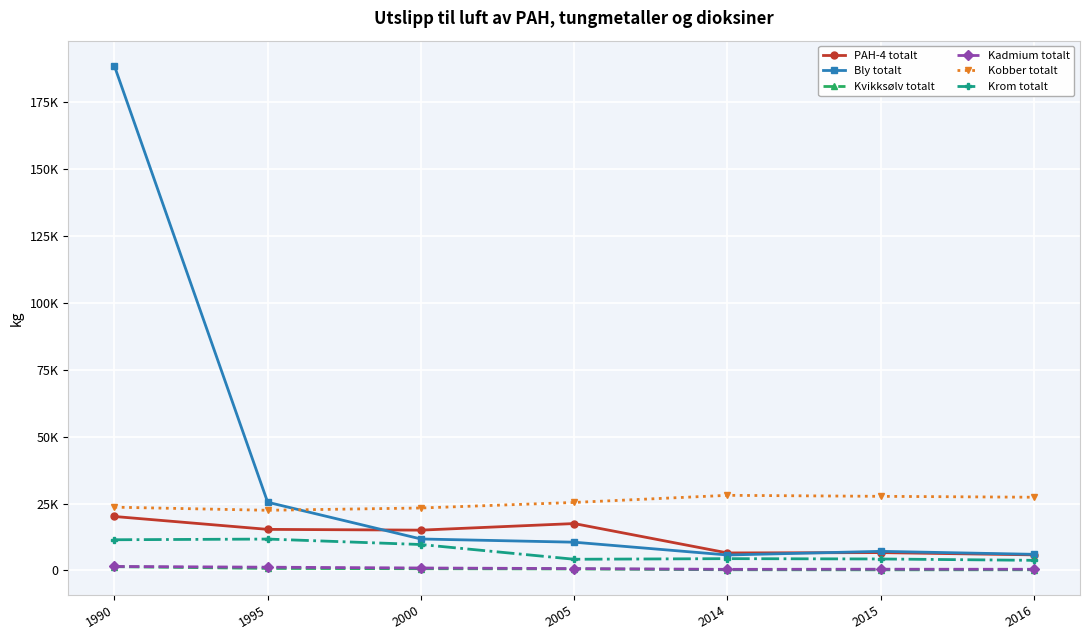

Is it true that Kadmium totalt equals 2211 at 1990?

False